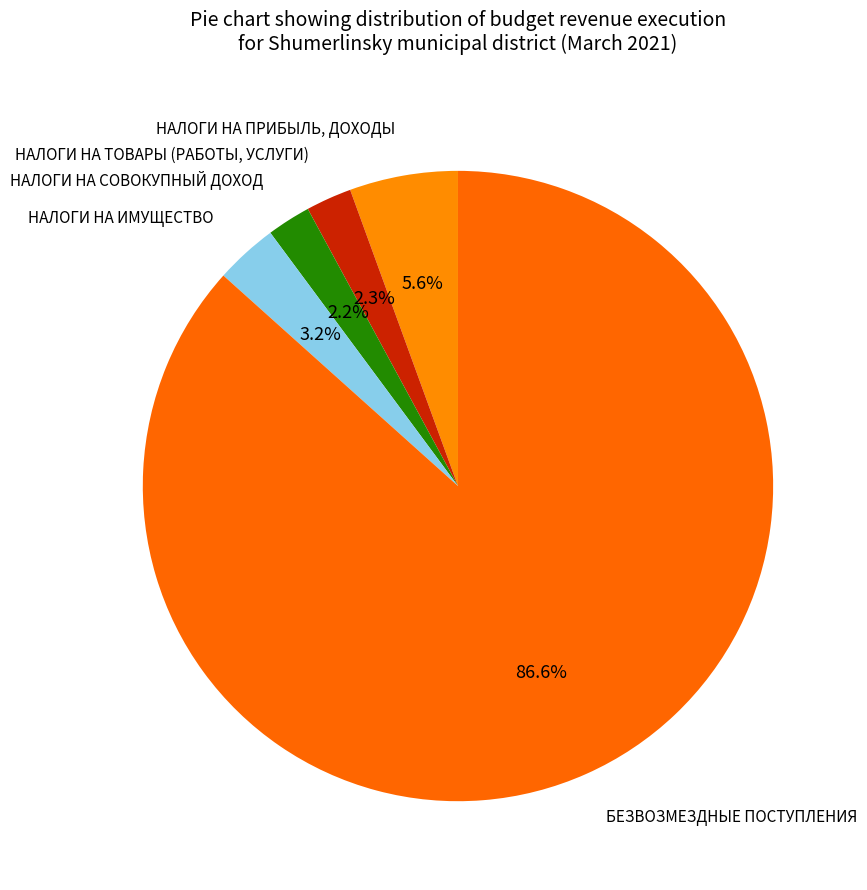

Approximately how many times larger is the value at НАЛОГИ НА ИМУЩЕСТВО compared to НАЛОГИ НА ТОВАРЫ (РАБОТЫ, УСЛУГИ)?

1.4